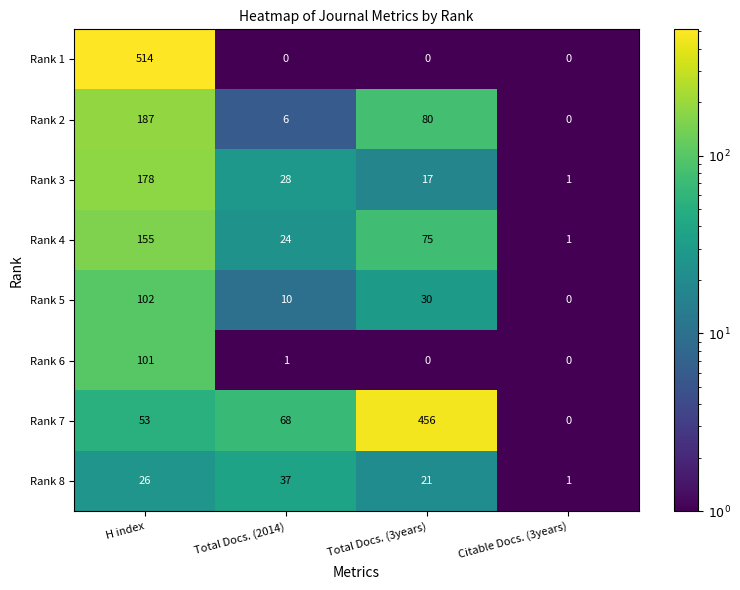

Rank the categories by Rank 2 value from highest to lowest.

H index, Total Docs. (3years), Total Docs. (2014), Citable Docs. (3years)